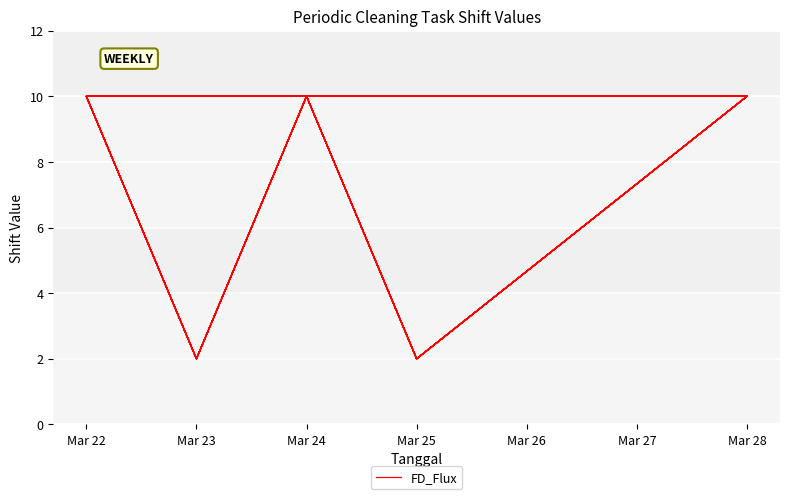

The value at Mar 24 is 10. True or false?

True